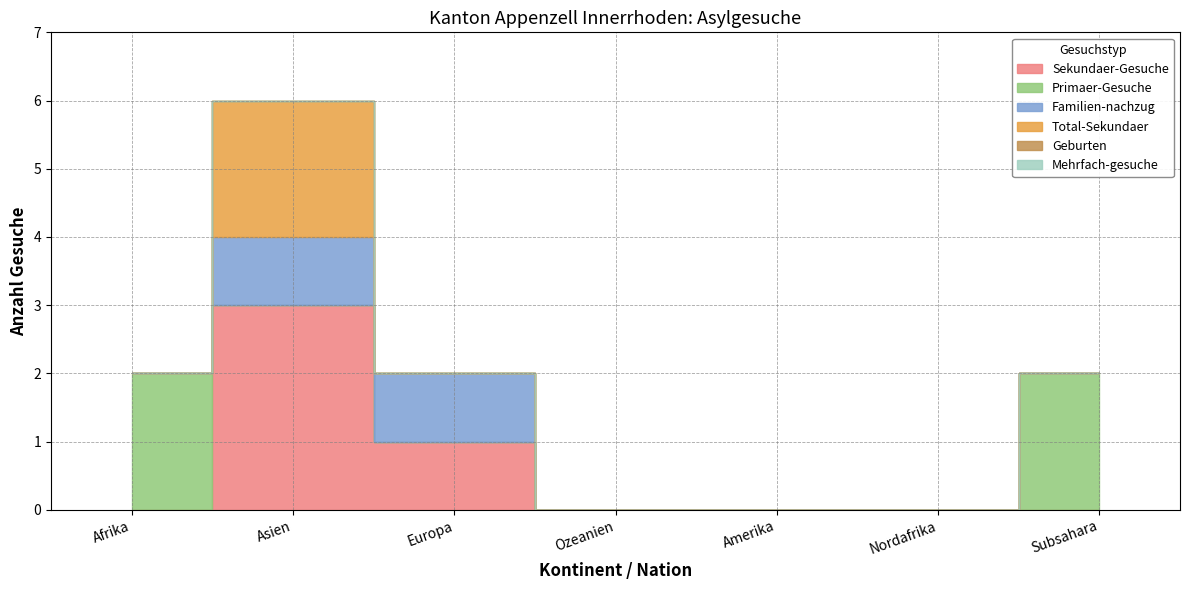

How many lines are shown in the chart?

6